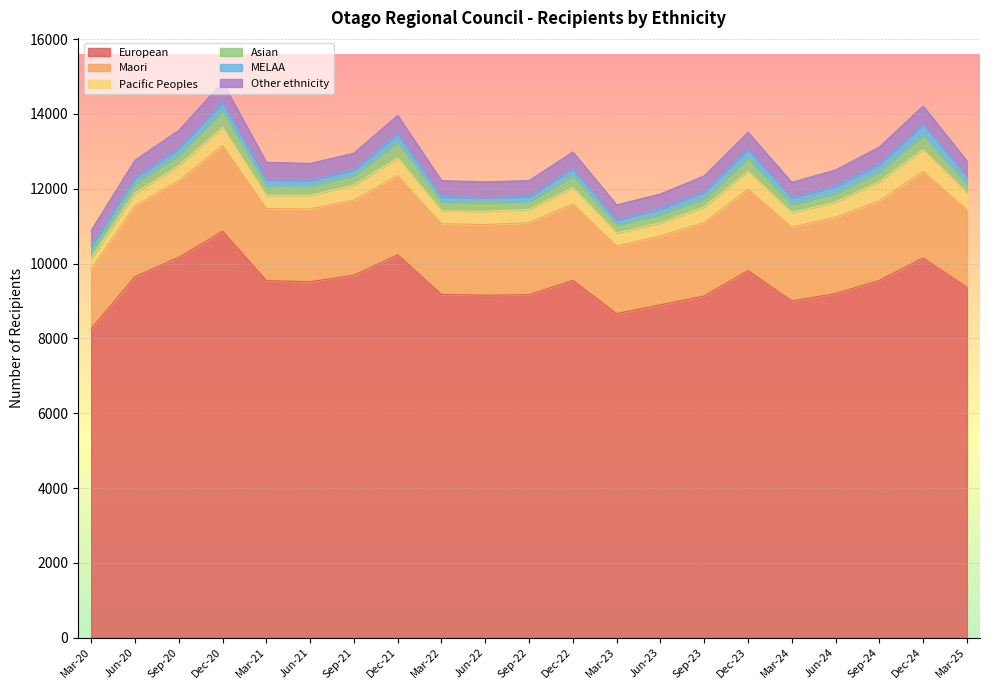

What is the difference between the maximum and second lowest values in the MELAA series?

165